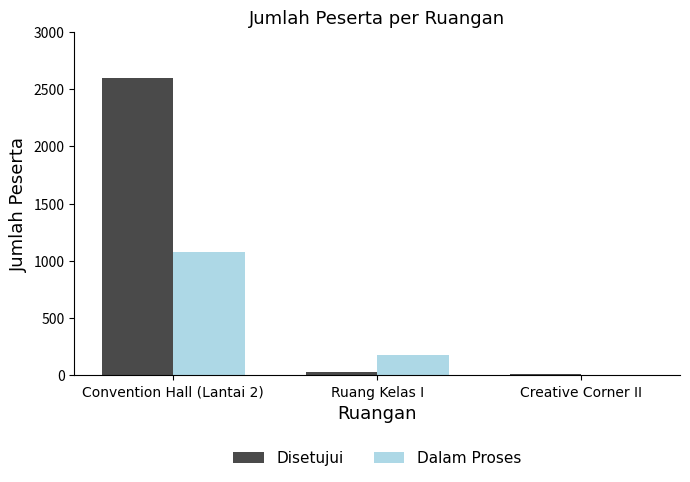

The Disetujui series shows 2600 at Convention Hall (Lantai 2). True or false?

True